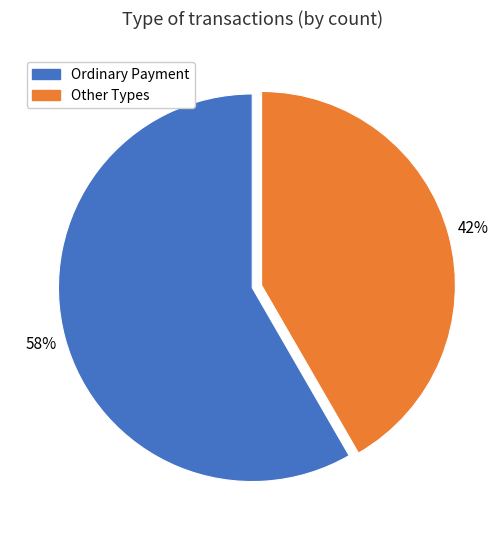

How many segments does this pie chart have?

2